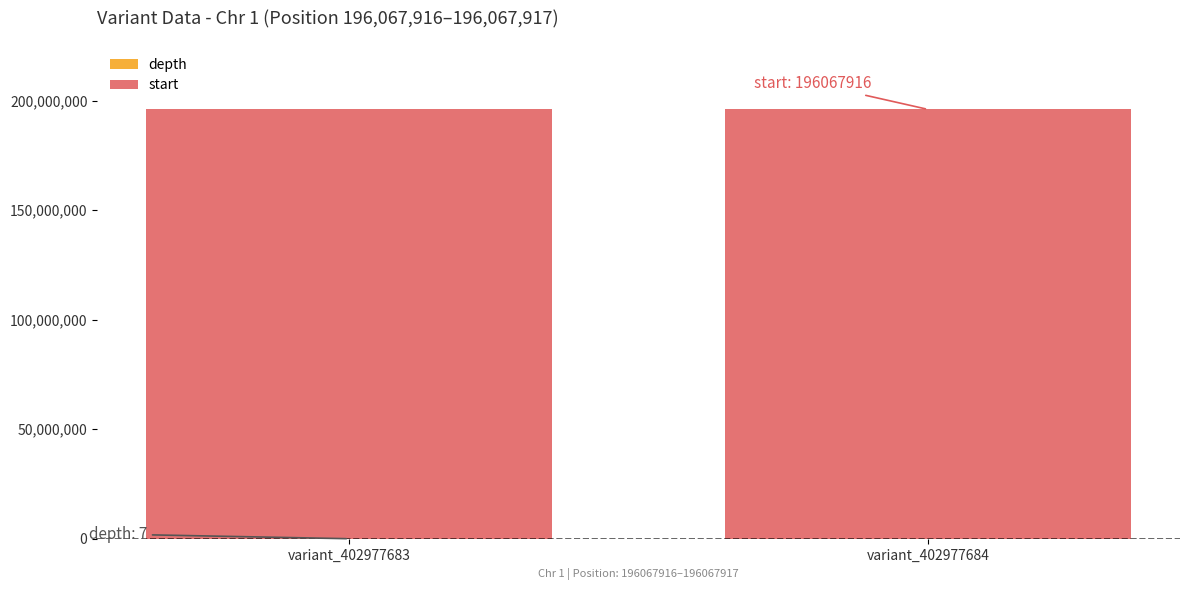

The depth series shows 3 at variant_402977684. True or false?

False